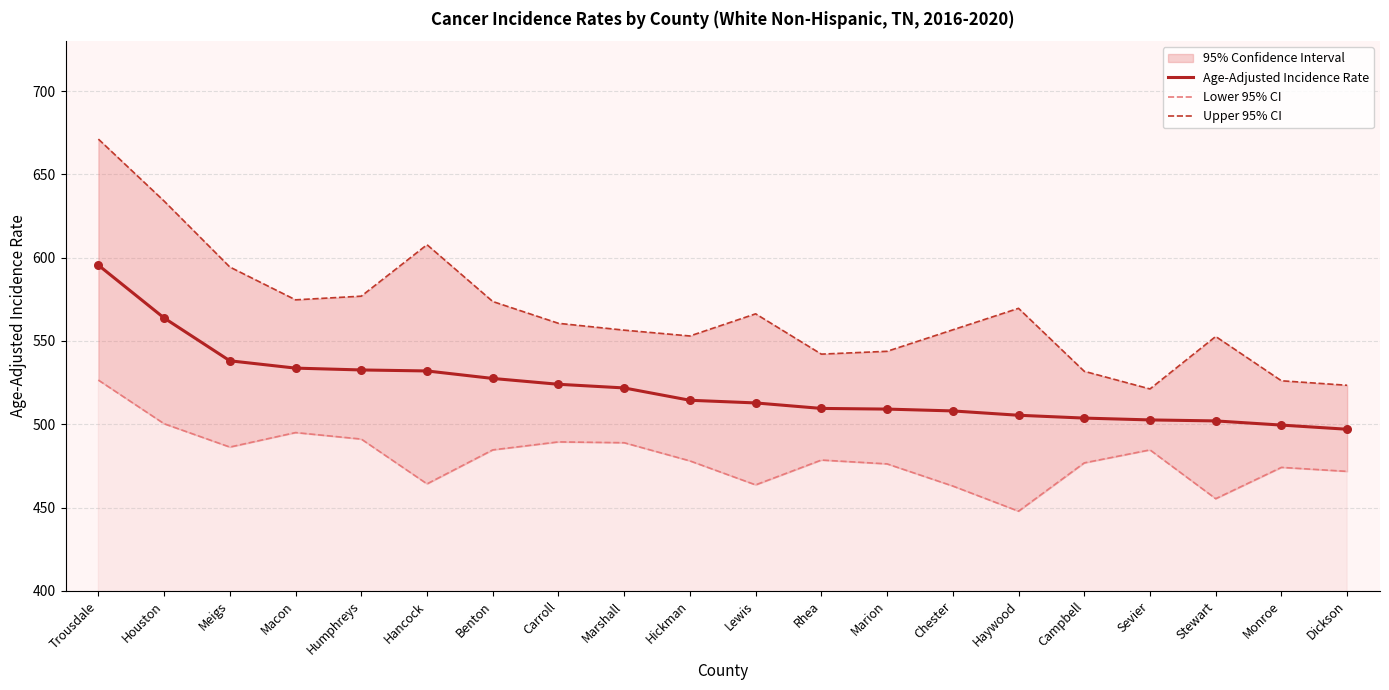

Which series has the largest Y range (max minus min)?

Upper 95% CI